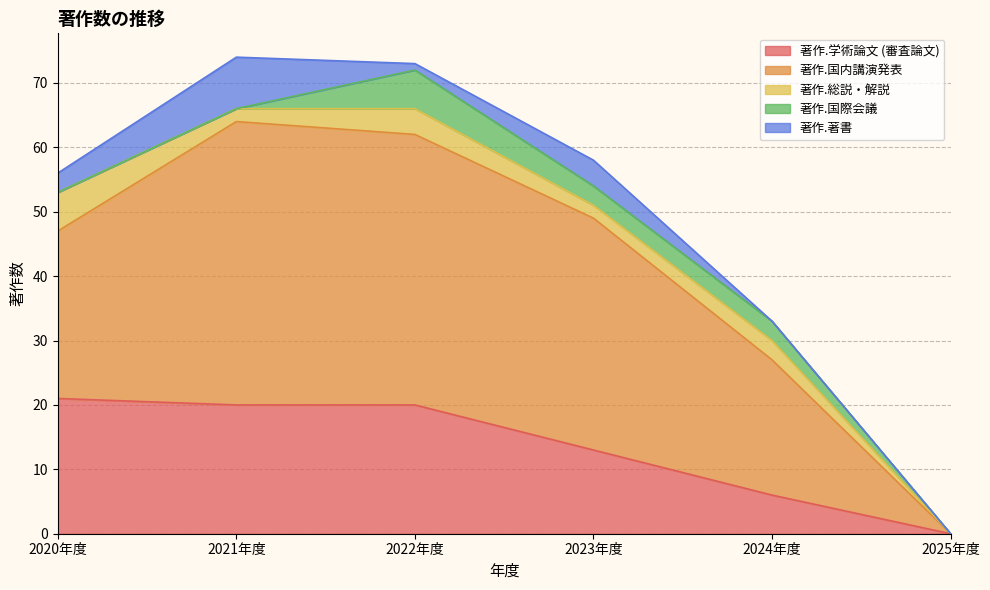

Rank the series at 2021年度 from lowest to highest value.

著作.国際会議, 著作.総説・解説, 著作.著書, 著作.学術論文 (審査論文), 著作.国内講演発表